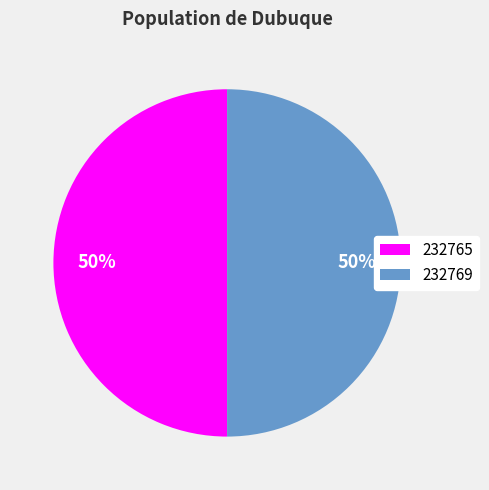

Count the number of slices in the pie.

2